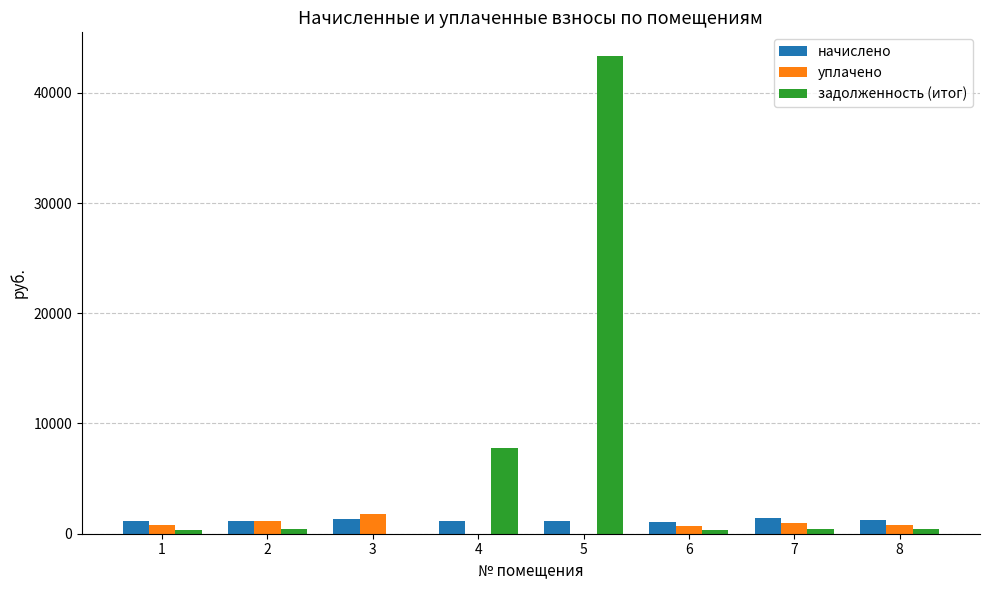

At which category does the chart reach its peak across all series?

5